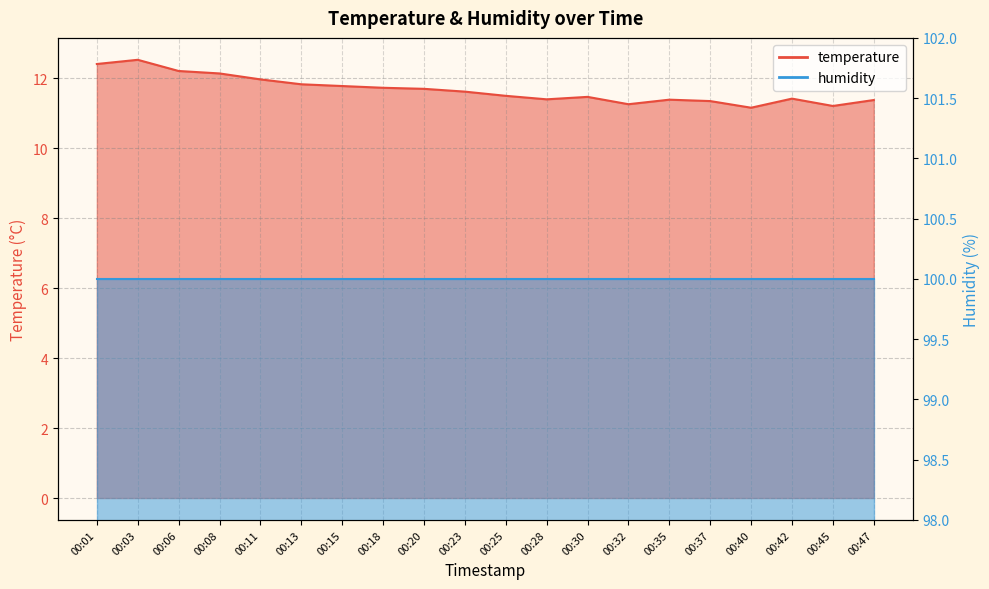

The chart shows a value of 11.6 at 00:23. True or false?

True